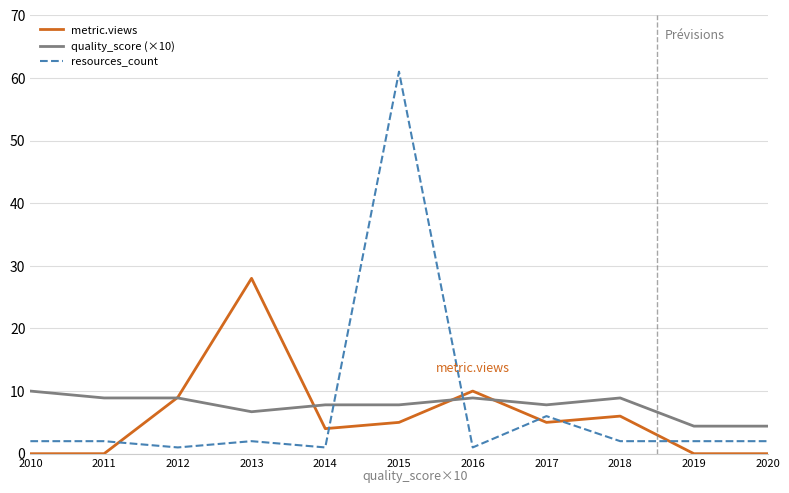

Read the metric.views value at 2017.

5.0